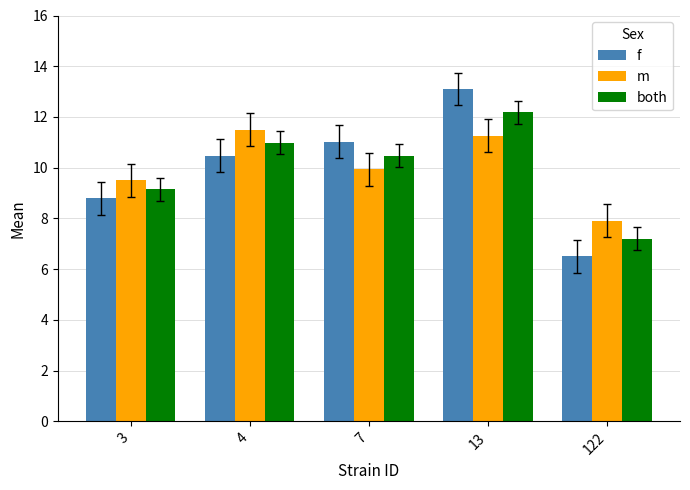

Count the number of categories in the chart.

5